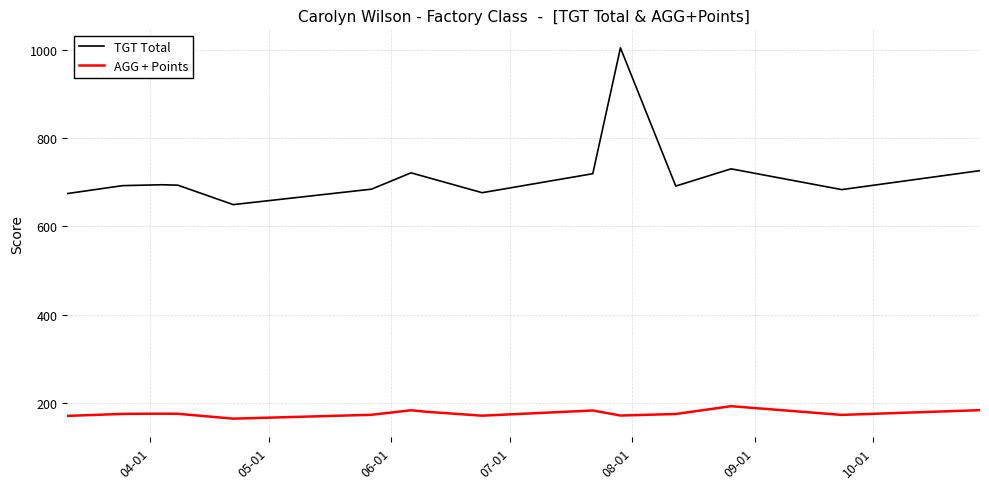

What is the maximum value shown in the chart?

1004.0